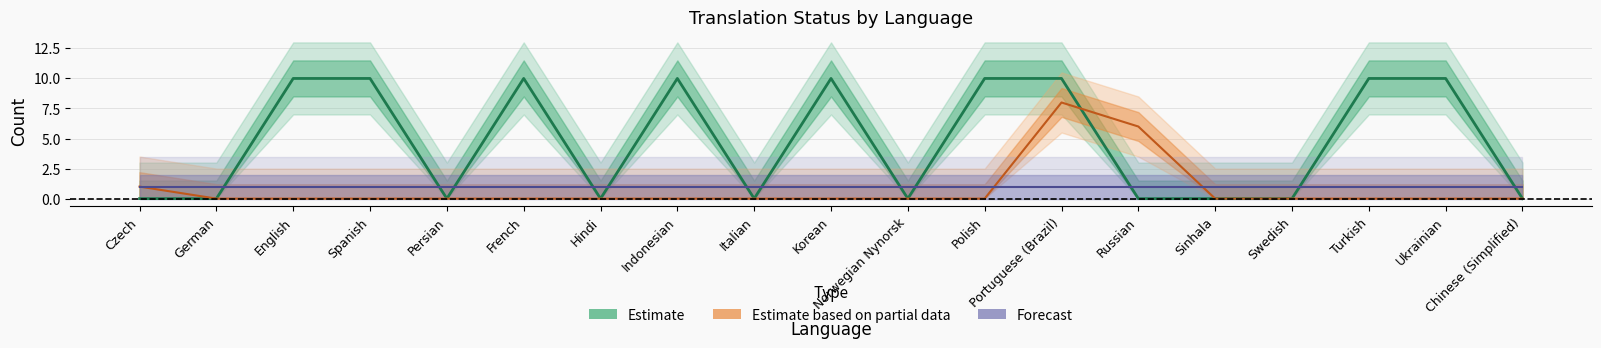

True or false: translated has a value of -4 at Chinese (Simplified).

False